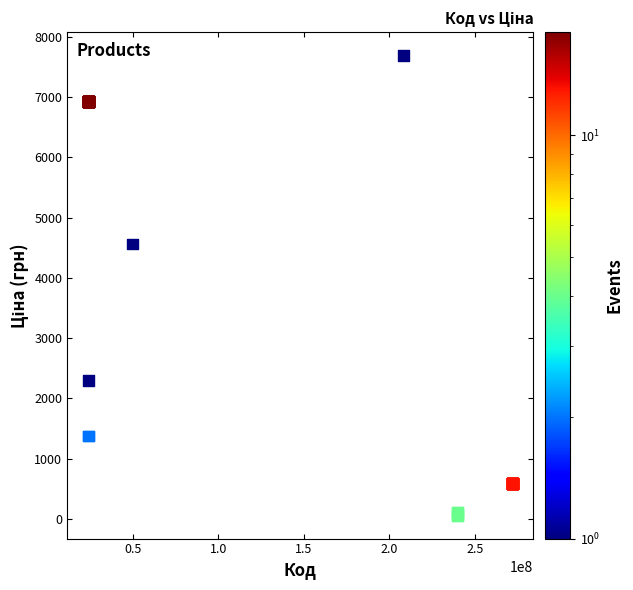

What Y value in the scatter plot is closest to 3875?

4561.9